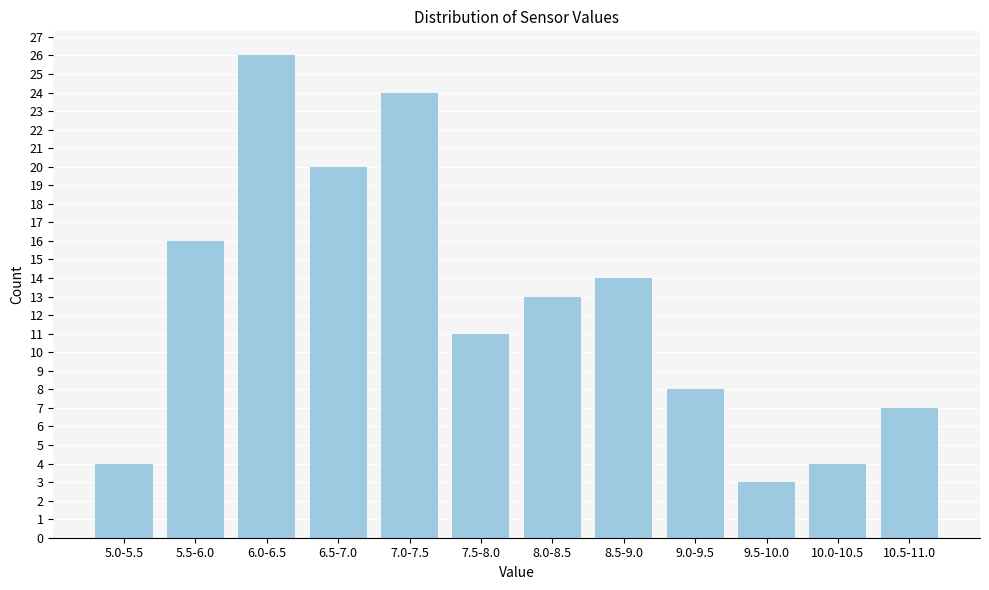

Reading left to right, extract all data points from this chart.

5.0-5.5=4	5.5-6.0=16	6.0-6.5=26	6.5-7.0=20	7.0-7.5=24	7.5-8.0=11	8.0-8.5=13	8.5-9.0=14	9.0-9.5=8	9.5-10.0=3	10.0-10.5=4	10.5-11.0=7